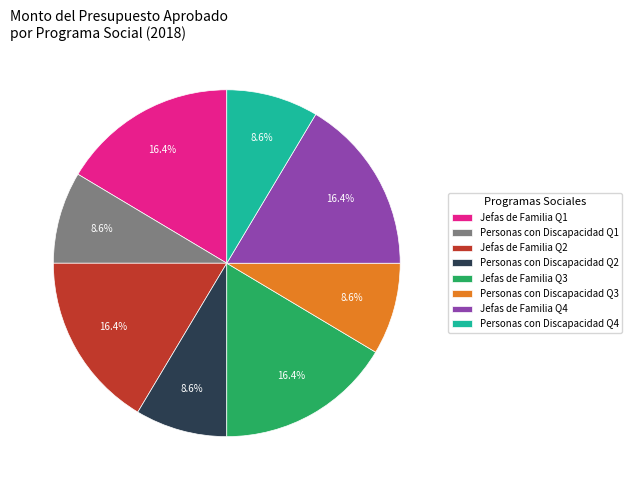

Which has a higher value, Jefas de Familia Q4 or Personas con Discapacidad Q4?

Jefas de Familia Q4